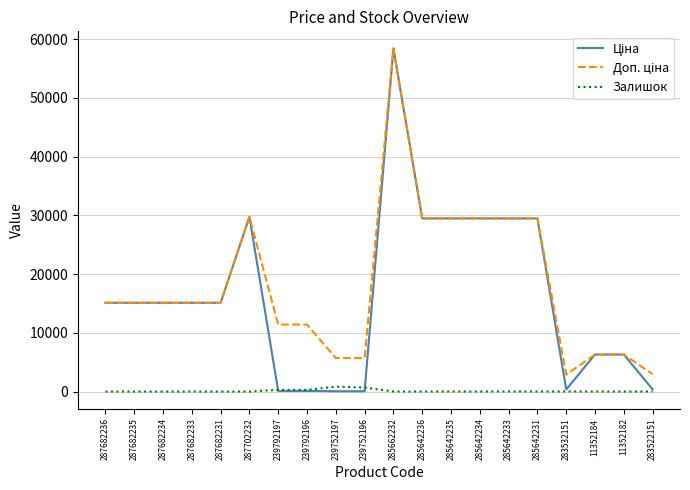

Is it true that Залишок equals 0.0 at 11352182?

True